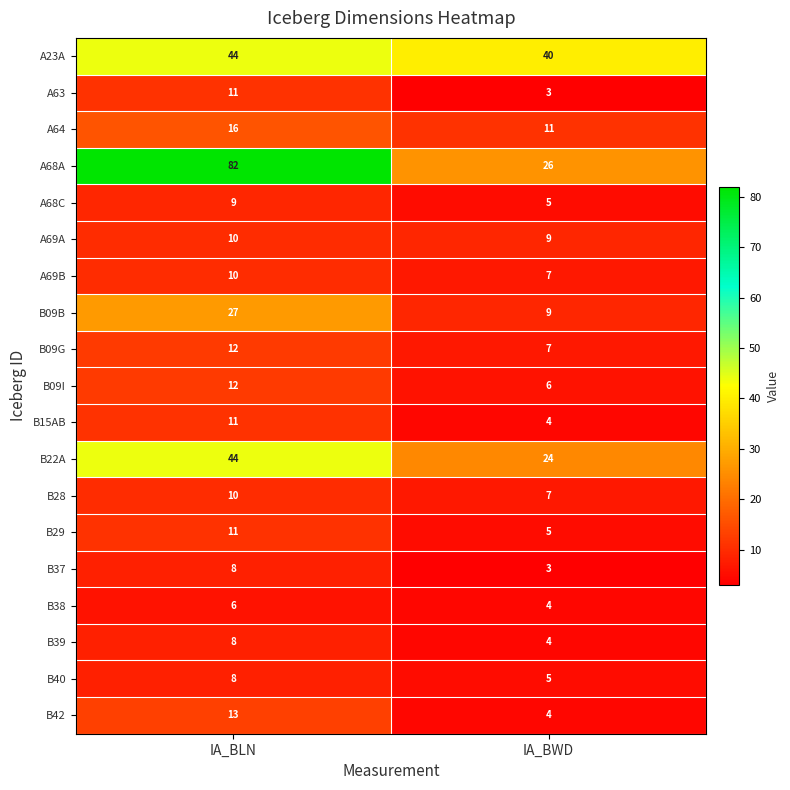

The A69A series shows 17 at IA_BLN. True or false?

False